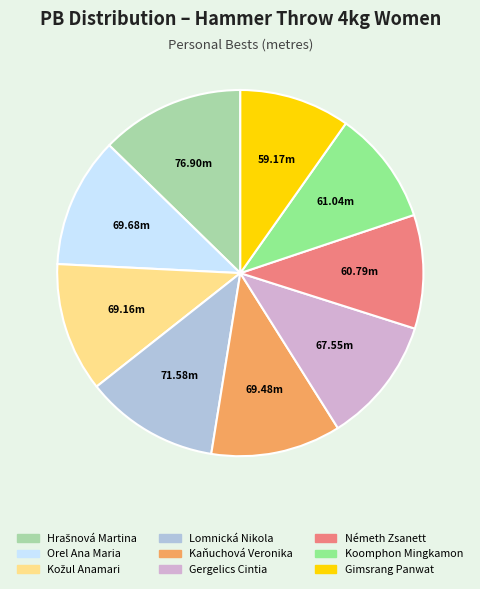

Is Gergelics Cintia the majority of the pie?

No